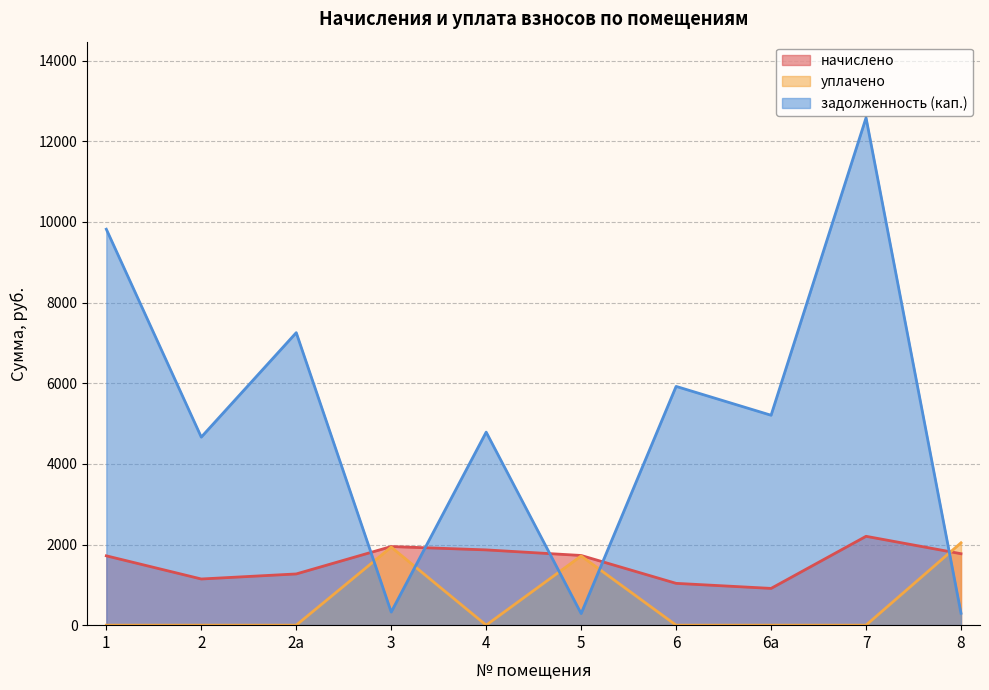

Reading left to right, what are all the values shown in this chart?

начислено: 1719.4	1144.8	1270.1	1949.2	1866.2	1728.0	1036.8	911.5	2203.2	1771.2
уплачено: 0.0	0.0	0.0	1935.6	0.0	1716.0	0.0	0.0	0.0	2041.8
задолженность (кап.): 9817.4	4662.5	7252.0	324.9	4785.9	288.0	5920.0	5204.7	12580.0	295.2